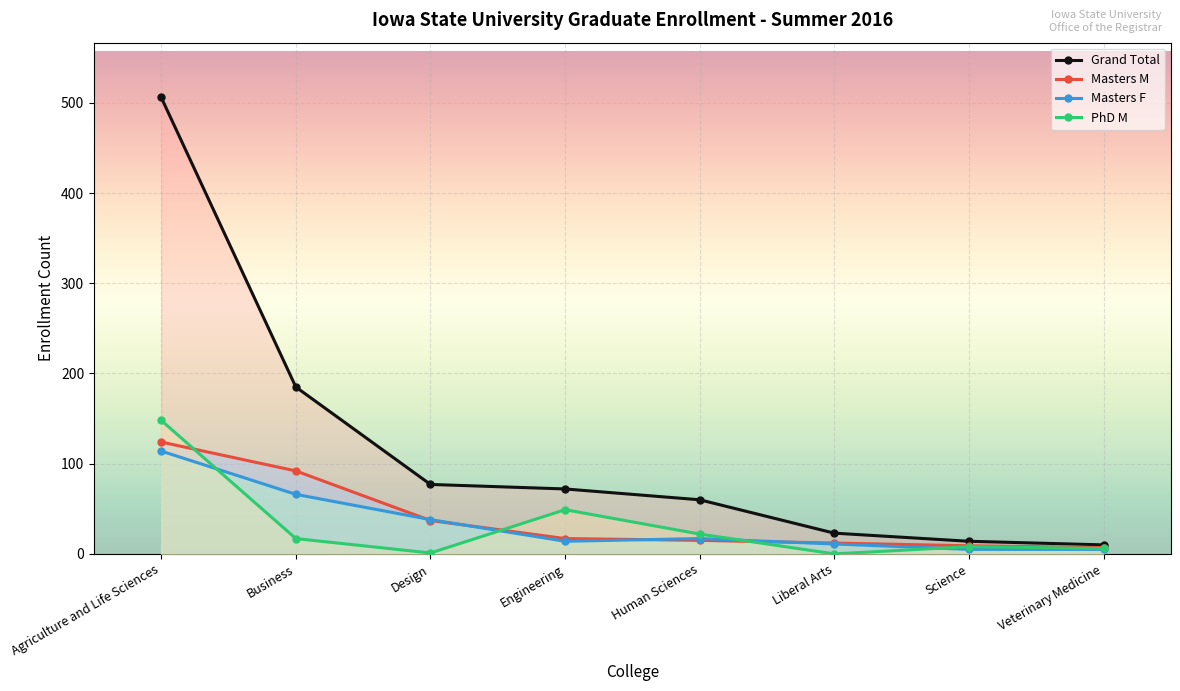

What is the value of the Masters F point at the 6th from the left?

11